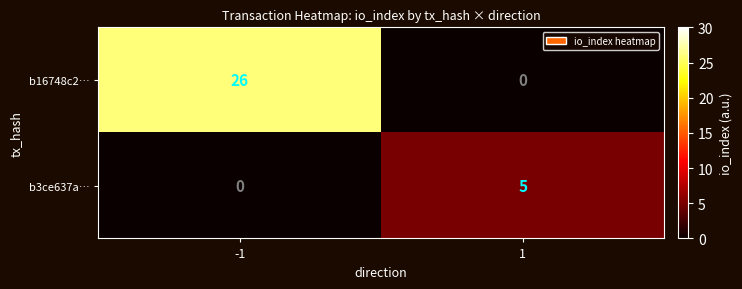

Rank the series by their average value, from highest to lowest.

b16748c2…, b3ce637a…